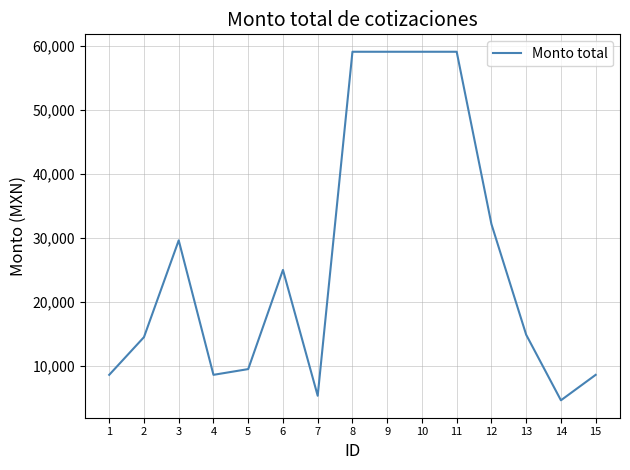

Read the value at 15.

8577.7